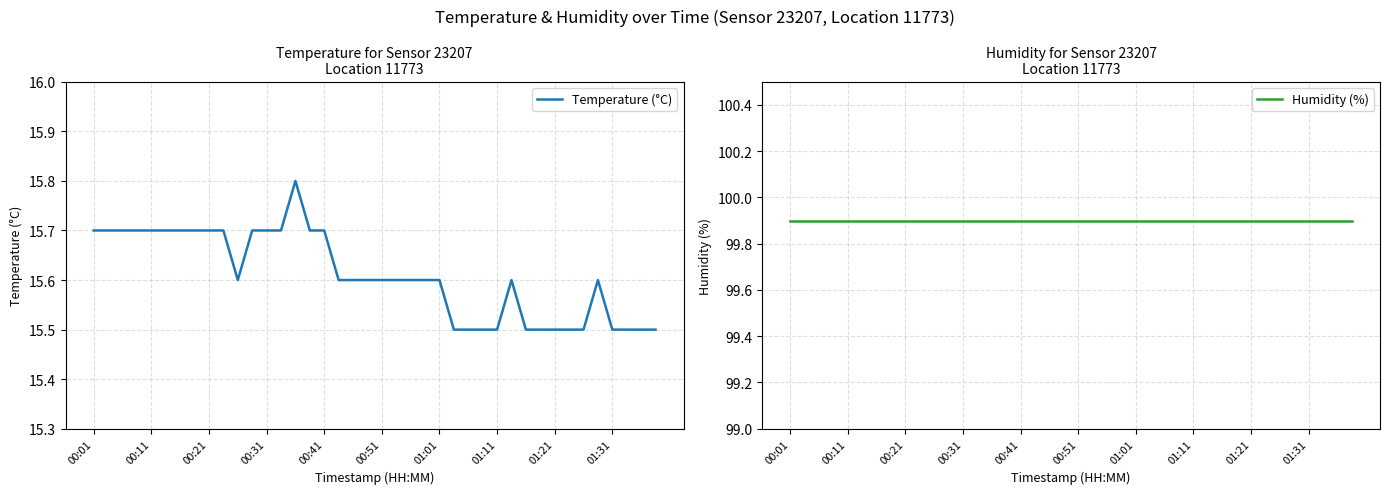

Is it true that Temperature (°C) equals 24.8 at 01:21?

False